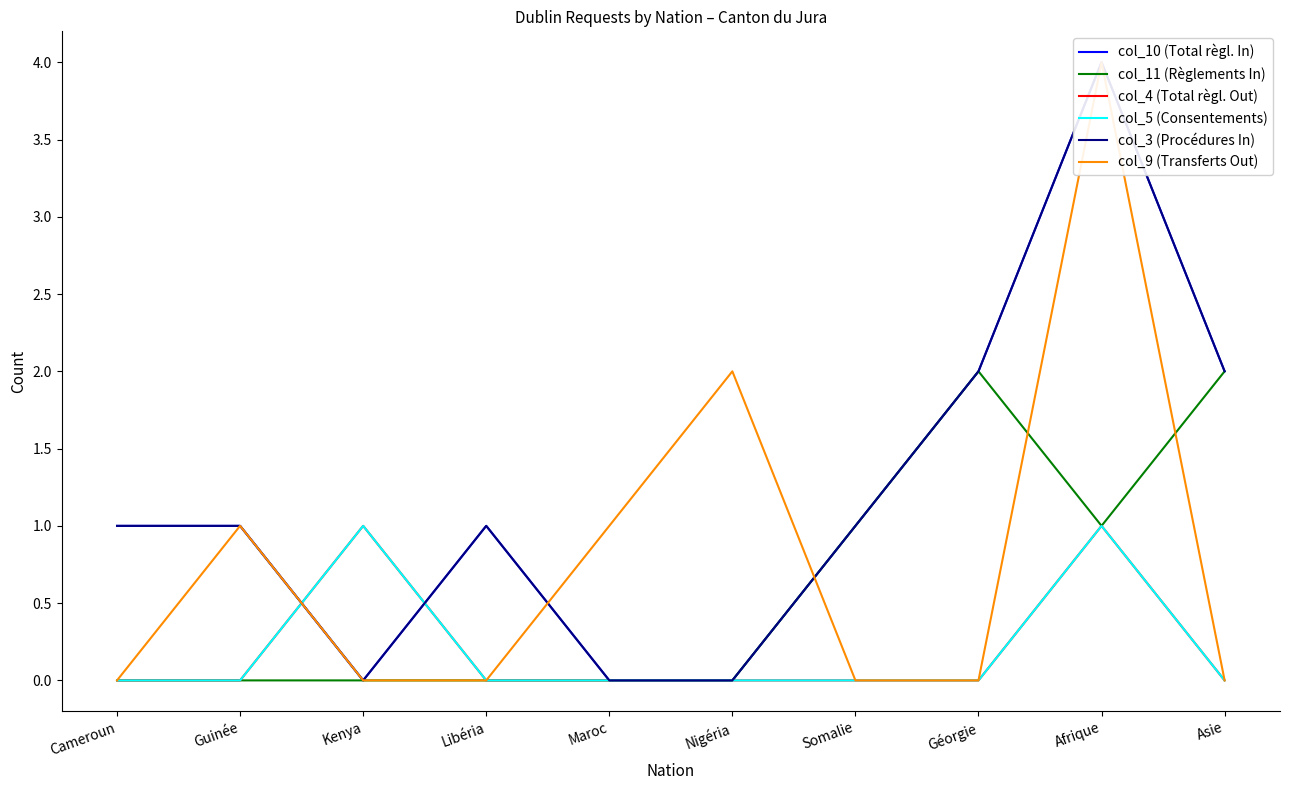

How many times do col_3 (Procédures In) and col_5 (Consentements) cross each other?

2